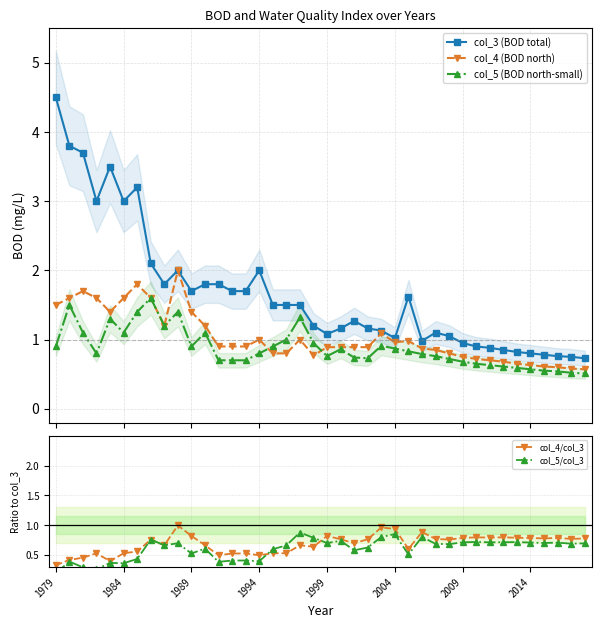

Reading left to right, list all the values displayed in this chart.

col_3 (BOD total): 4.5	3.8	3.7	3.0	3.5	3.0	3.2	2.1	1.8	2.0	1.7	1.8	1.8	1.7	1.7	2.0	1.5	1.5	1.5	1.2	1.1	1.2	1.3	1.2	1.1	1.0	1.6	1.0	1.1	1.1	0.9	0.9	0.9	0.8	0.8	0.8	0.8	0.8	0.8	0.7
col_4 (BOD north): 1.5	1.6	1.7	1.6	1.4	1.6	1.8	1.6	1.2	2.0	1.4	1.2	0.9	0.9	0.9	1.0	0.8	0.8	1.0	0.8	0.9	0.9	0.9	0.9	1.1	1.0	1.0	0.9	0.8	0.8	0.8	0.7	0.7	0.7	0.7	0.6	0.6	0.6	0.6	0.6
col_5 (BOD north-small): 0.9	1.5	1.1	0.8	1.3	1.1	1.4	1.6	1.2	1.4	0.9	1.1	0.7	0.7	0.7	0.8	0.9	1.0	1.3	0.9	0.8	0.9	0.7	0.7	0.9	0.9	0.8	0.8	0.8	0.7	0.7	0.7	0.6	0.6	0.6	0.6	0.6	0.5	0.5	0.5
col_4/col_3: 0.3	0.4	0.5	0.5	0.4	0.5	0.6	0.8	0.7	1.0	0.8	0.7	0.5	0.5	0.5	0.5	0.5	0.5	0.7	0.6	0.8	0.8	0.7	0.8	1.0	0.9	0.6	0.9	0.8	0.8	0.8	0.8	0.8	0.8	0.8	0.8	0.8	0.8	0.8	0.8
col_5/col_3: 0.2	0.4	0.3	0.3	0.4	0.4	0.4	0.8	0.7	0.7	0.5	0.6	0.4	0.4	0.4	0.4	0.6	0.7	0.9	0.8	0.7	0.7	0.6	0.6	0.8	0.9	0.5	0.8	0.7	0.7	0.7	0.7	0.7	0.7	0.7	0.7	0.7	0.7	0.7	0.7